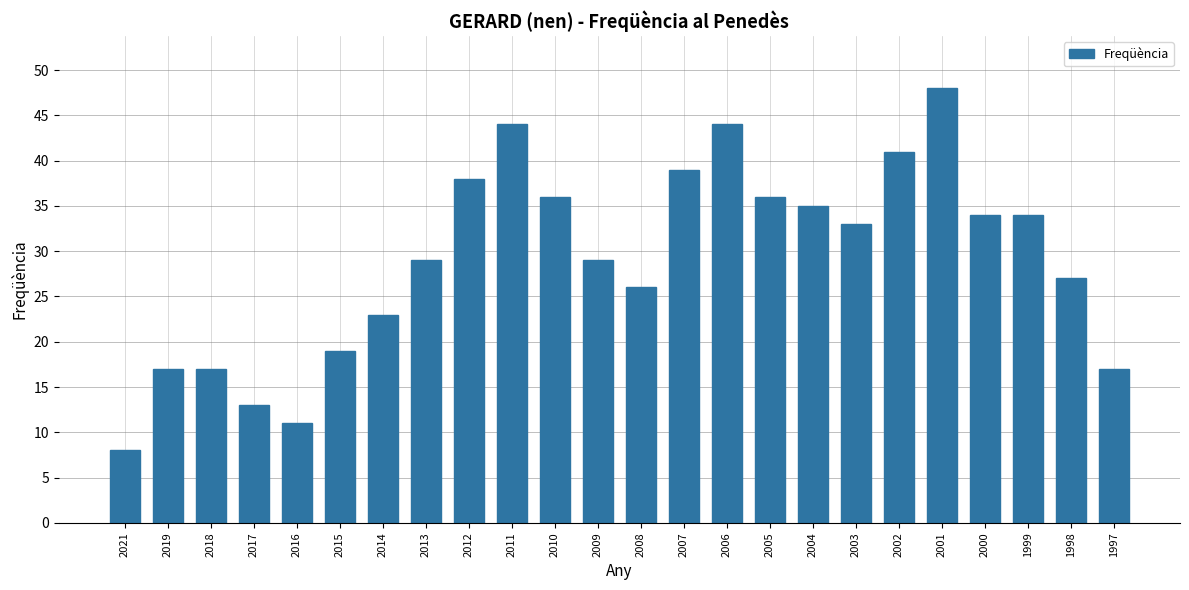

What is the value of the 1st bar from the left?

8